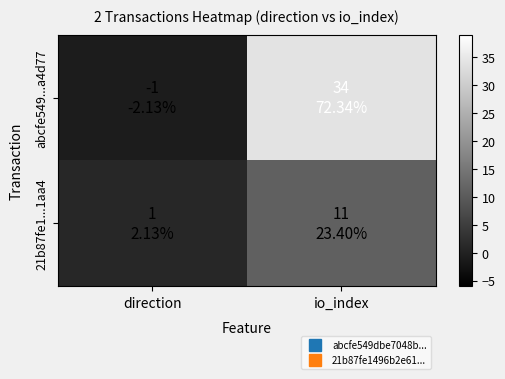

Reading right to left, transcribe all the data shown in this chart.

abcfe549...a4d77: io_index=34	direction=-1
21b87fe1...1aa4: io_index=11	direction=1